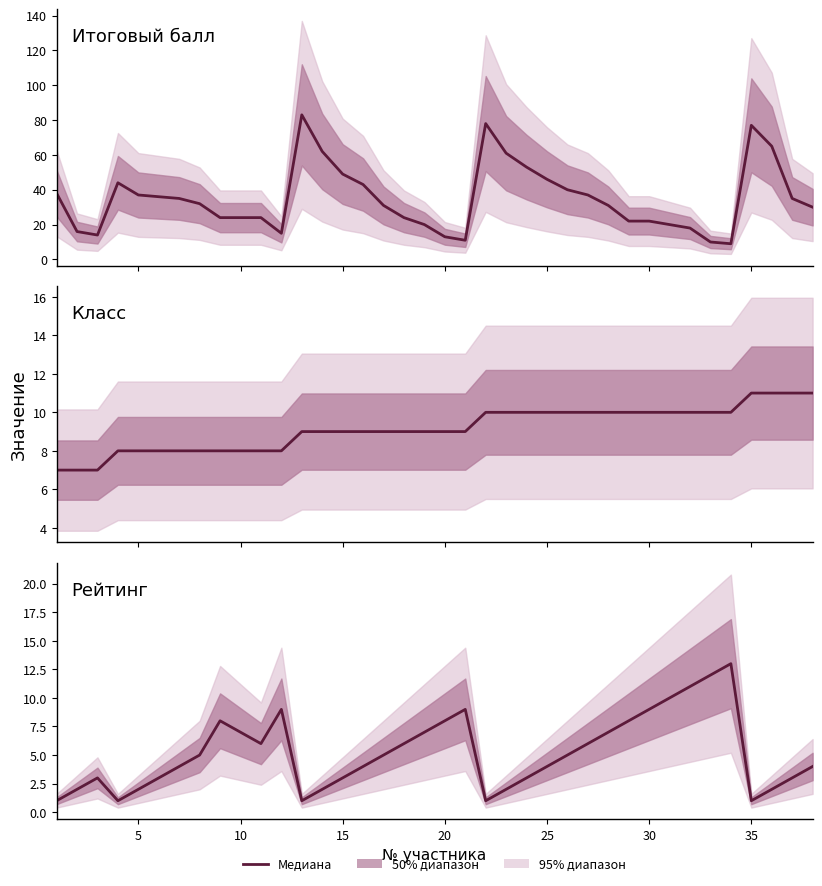

What is the difference between the maximum and minimum values in the Класс series?

4